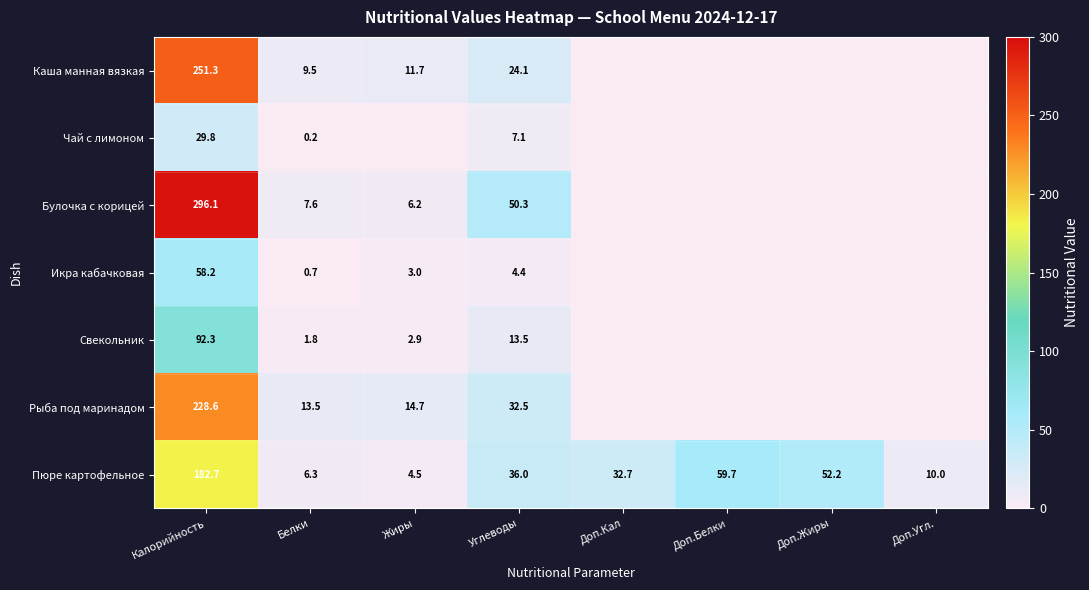

How many data points does each series have?

8